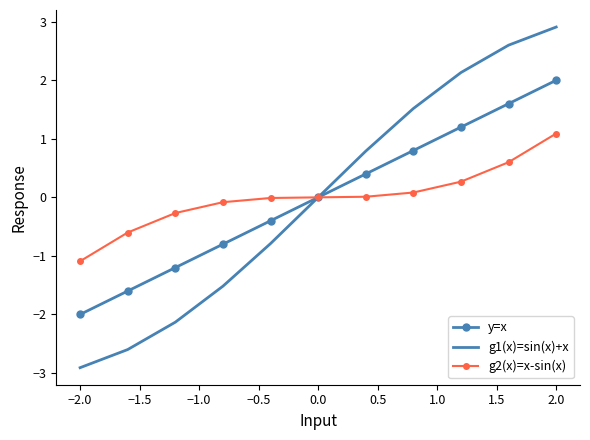

How many categories are shown in the chart?

11